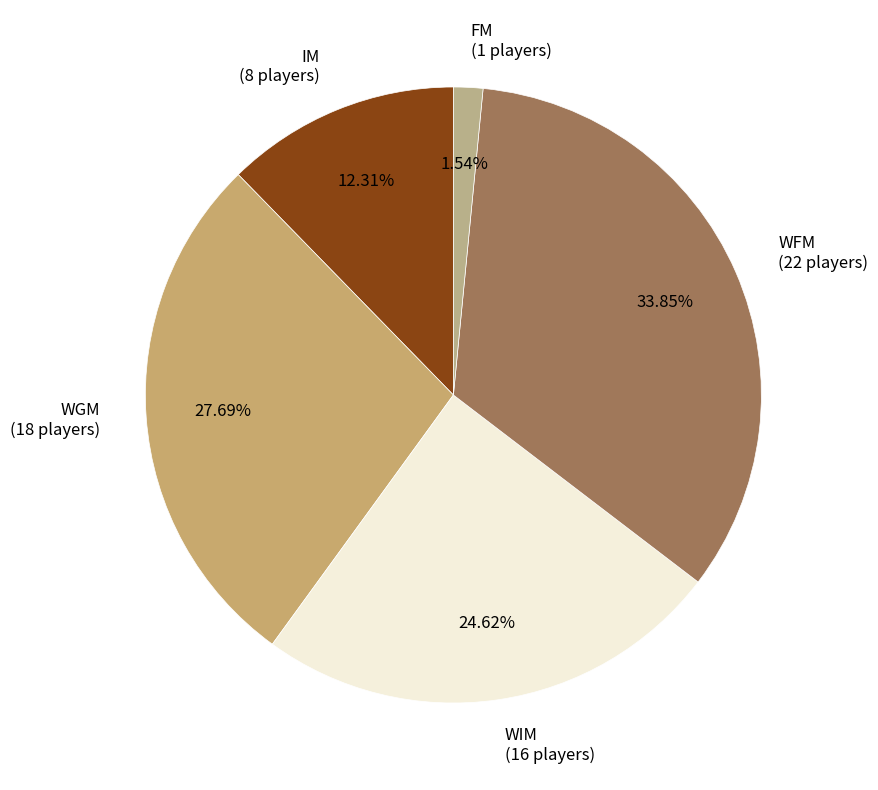

What percentage is NOT represented by FM?

98.5%